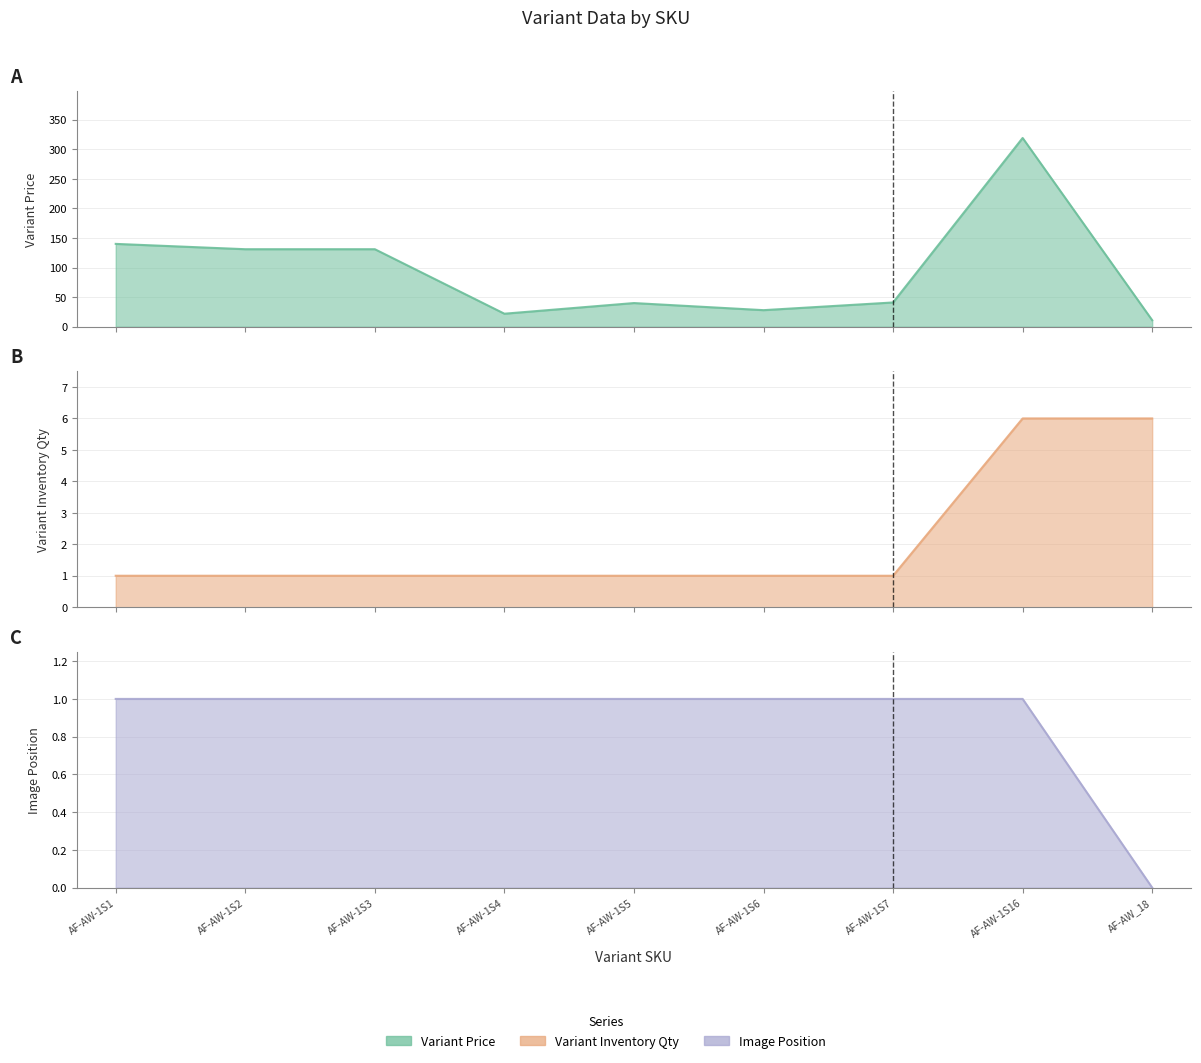

At how many categories does at least one series exceed 288?

1